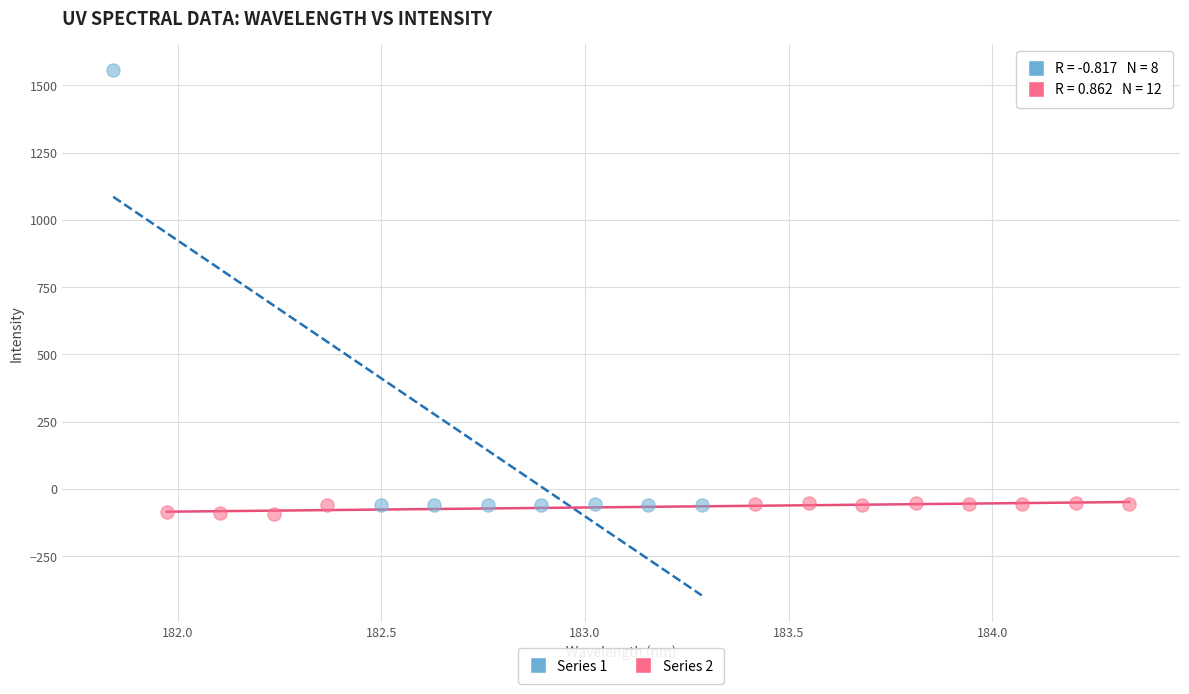

Which series reaches the maximum Y coordinate?

Series 1